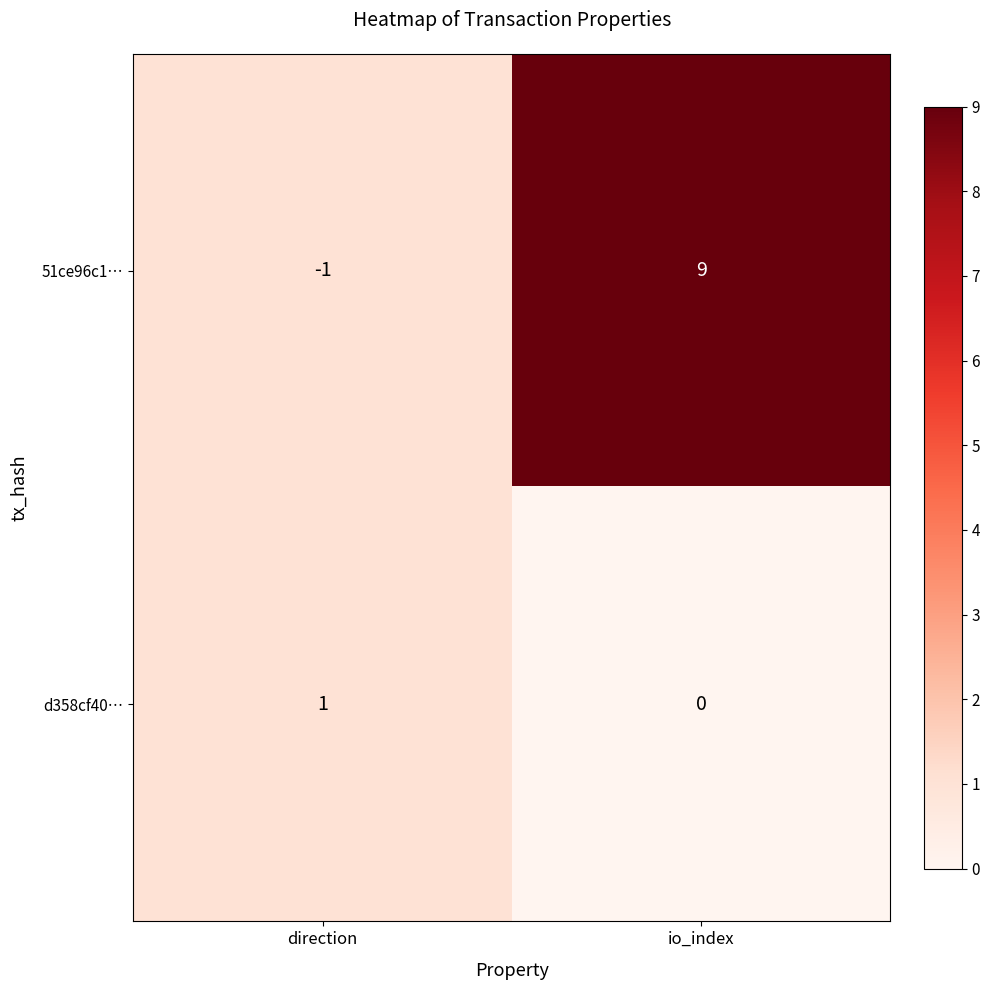

Reading left to right, list all the values displayed in this chart.

51ce96c1…: direction=-1	io_index=9
d358cf40…: direction=1	io_index=0